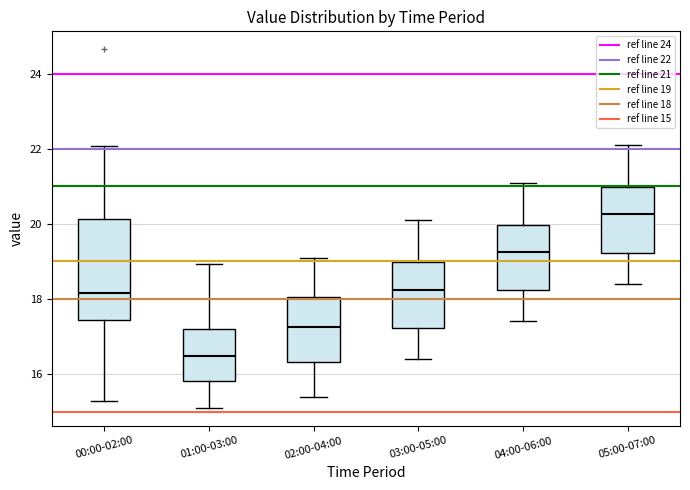

Reading left to right, transcribe this box plot: for each box, give where its median line is, the range the box spans, and where its two whiskers end, as read against the y-axis. The values are not printed on the chart, so give them approximately, as read against the axis.

00:00-02:00: median 18.2, box 17.4 to 20.2, whiskers 15.2 to 22.0
01:00-03:00: median 16.4, box 15.8 to 17.2, whiskers 15.2 to 19.0
02:00-04:00: median 17.2, box 16.4 to 18.0, whiskers 15.4 to 19.2
03:00-05:00: median 18.2, box 17.2 to 19.0, whiskers 16.4 to 20.2
04:00-06:00: median 19.2, box 18.2 to 20.0, whiskers 17.4 to 21.2
05:00-07:00: median 20.2, box 19.2 to 21.0, whiskers 18.4 to 22.2